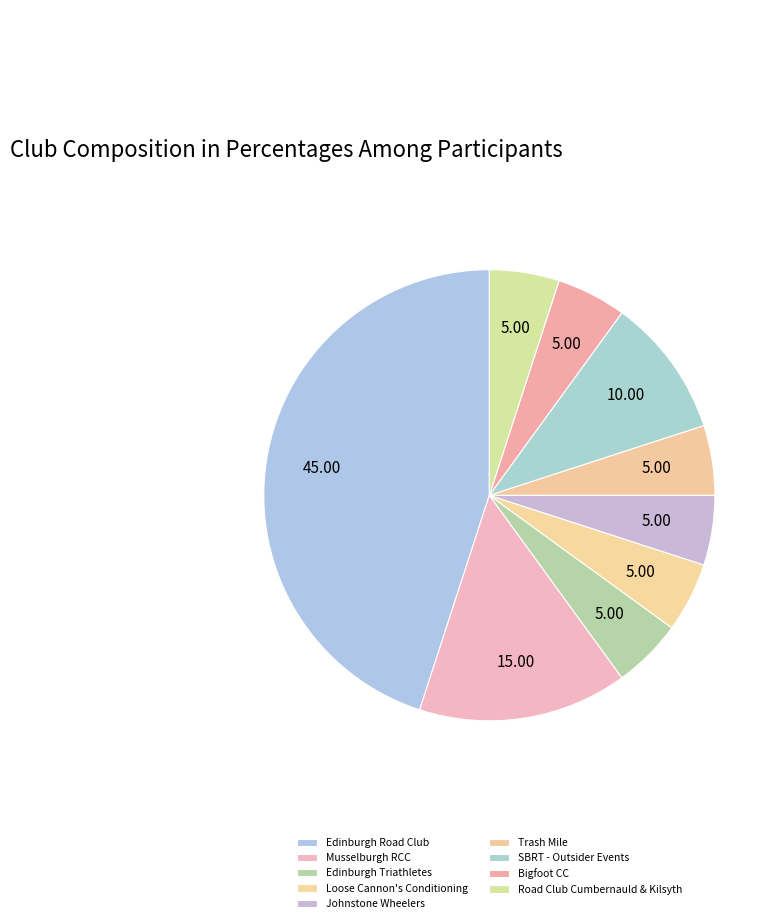

Count the number of slices in the pie.

9